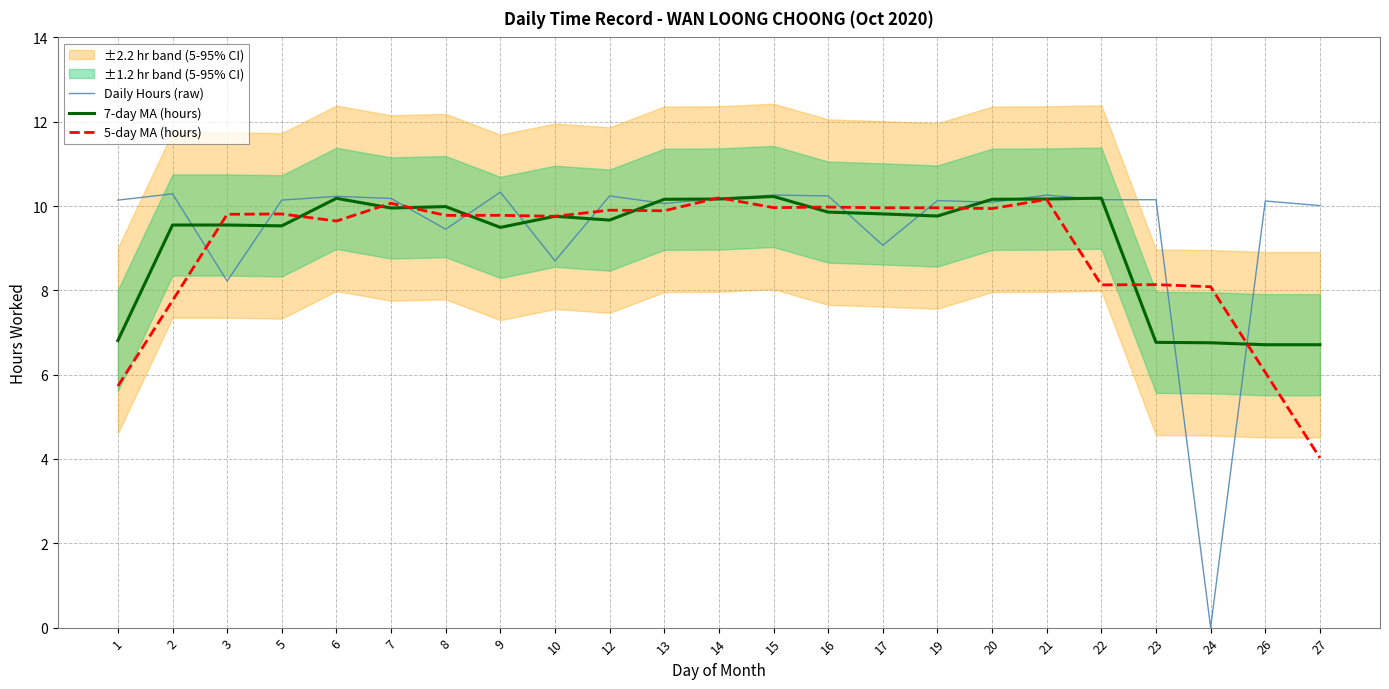

Between which two adjacent categories do 7-day MA (hours) and 5-day MA (hours) first intersect?

2 and 3